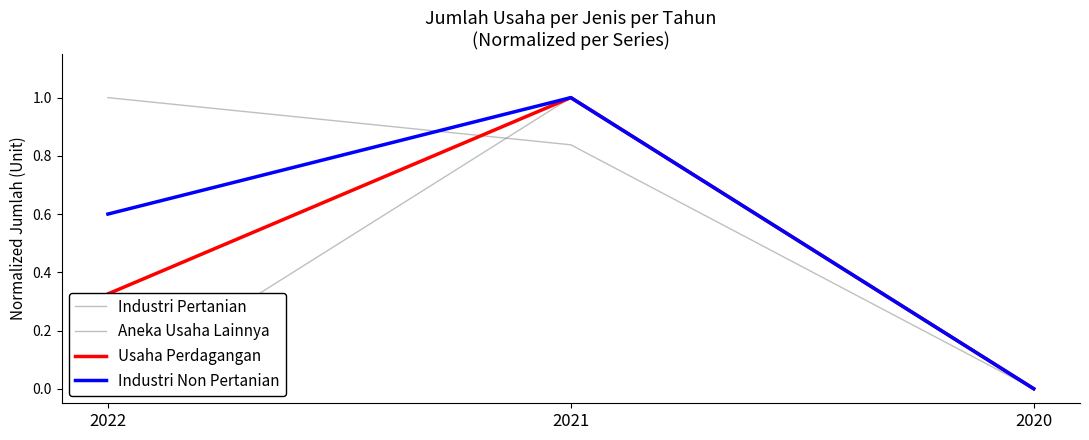

What are all the series names shown in the legend?

Industri Pertanian, Aneka Usaha Lainnya, Usaha Perdagangan, Industri Non Pertanian